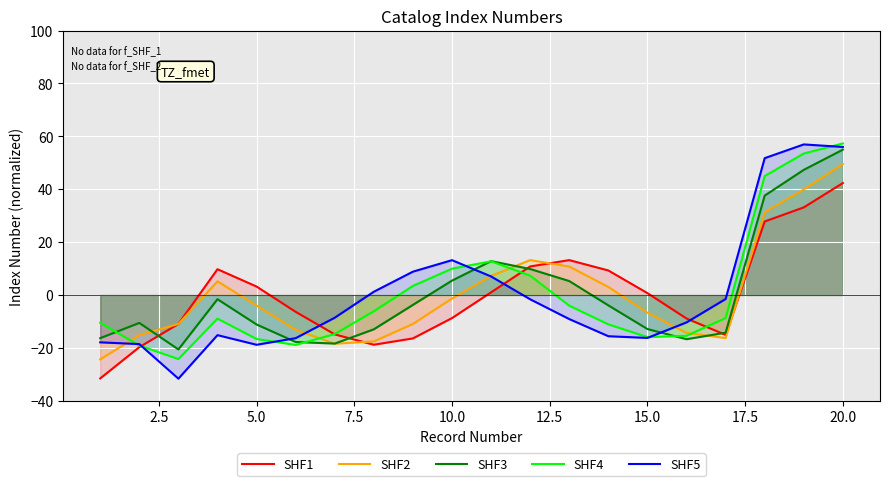

Where is SHF5 nearest to the value 12?

10.0